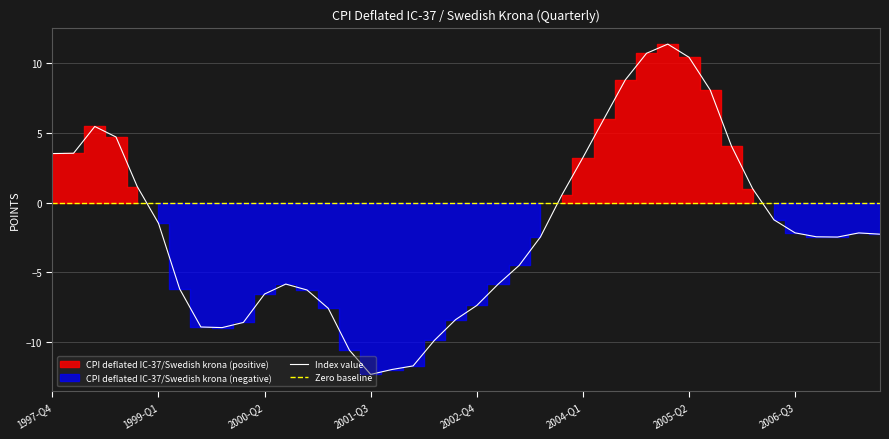

What is the approximate value of Negative values at 2000-Q3?

-5.8